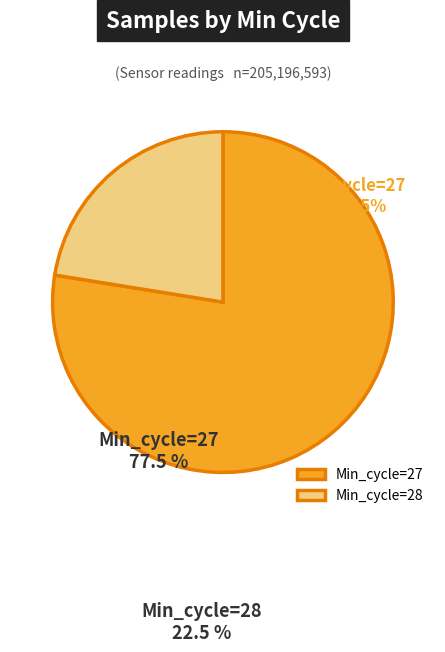

How many slices are in this pie chart?

2